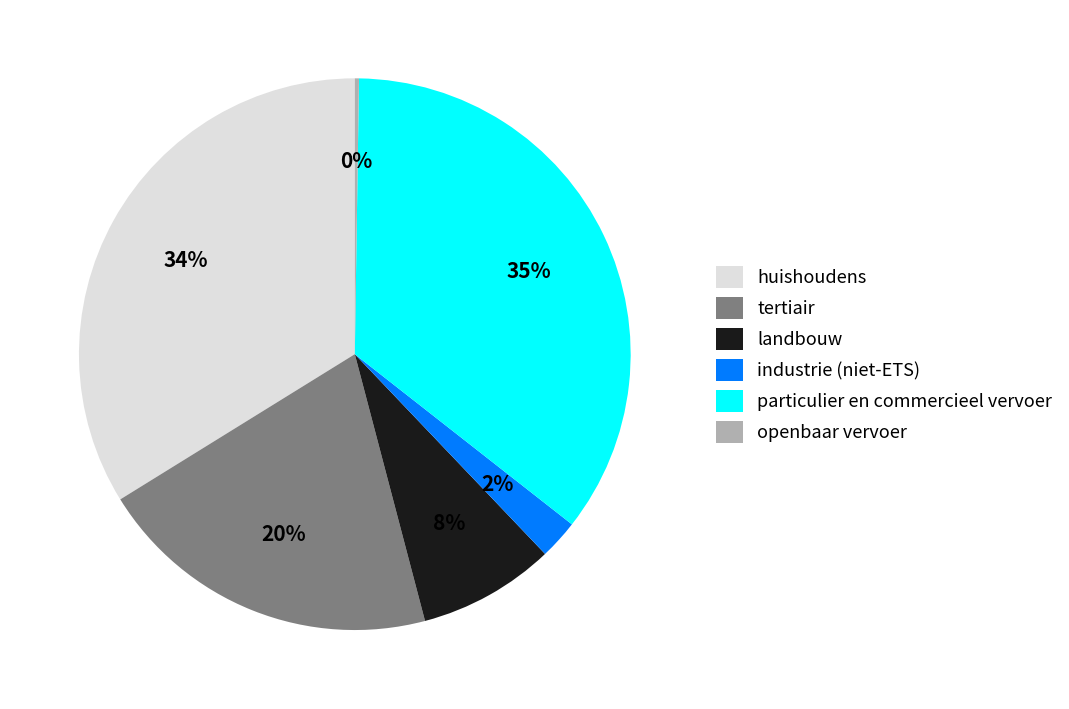

Combined, do landbouw and tertiair account for over 50%?

No